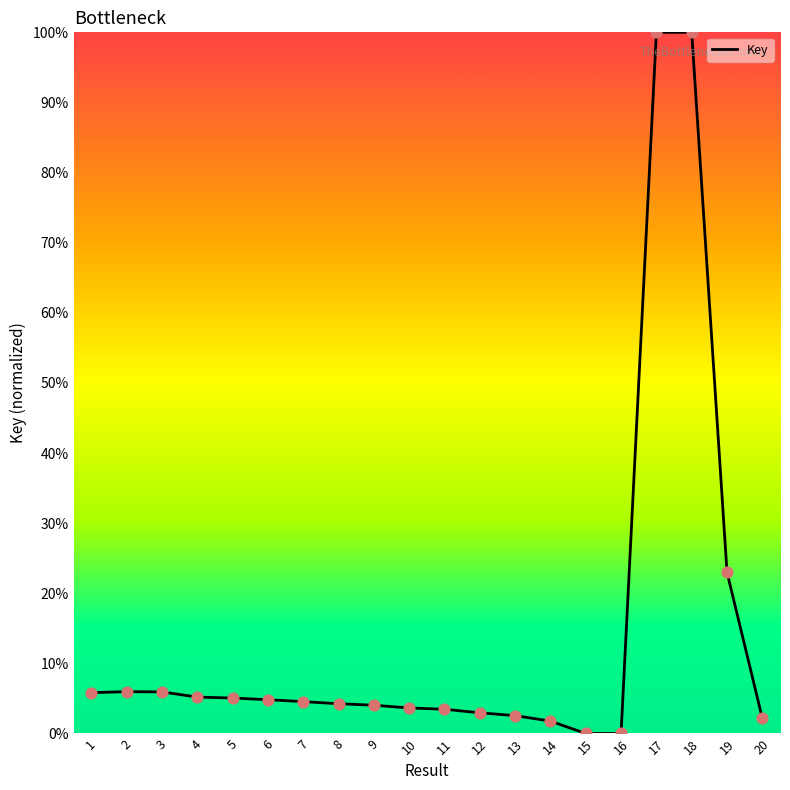

What is the change in value from 2 to 14?

-4.2